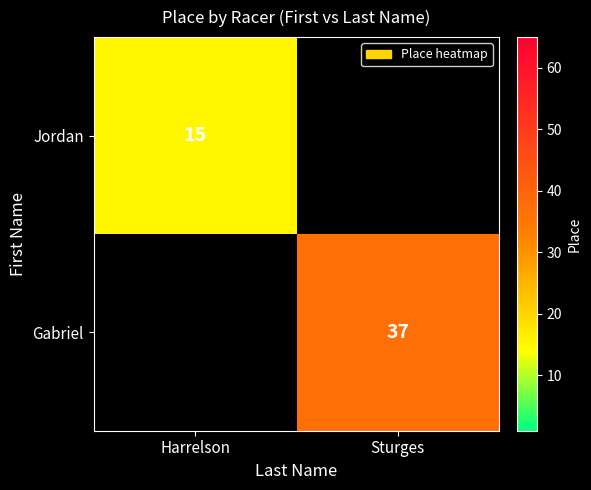

The value of Gabriel at Sturges is 37. True or false?

True